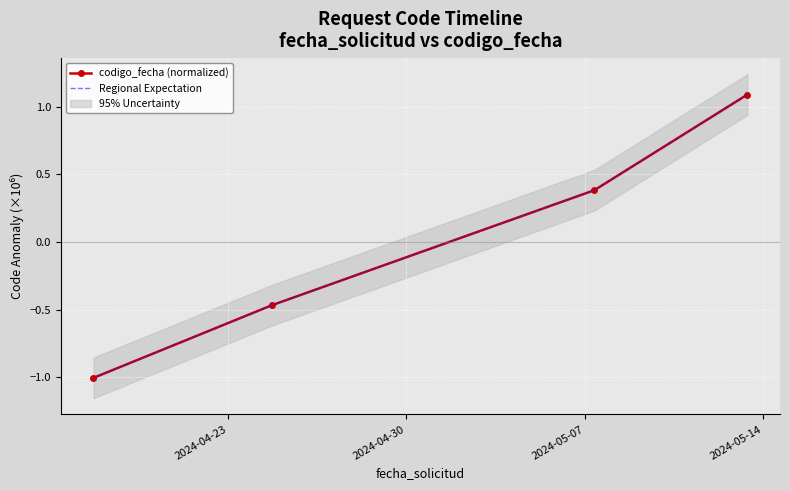

True or false: codigo_fecha (normalized) has more than 0 points higher than both neighbors.

False